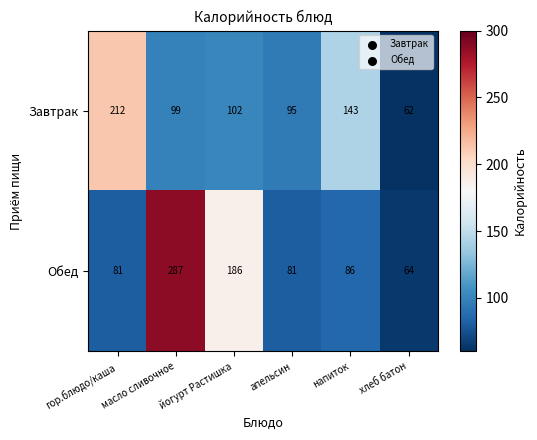

Which series has the largest total across all categories?

Обед